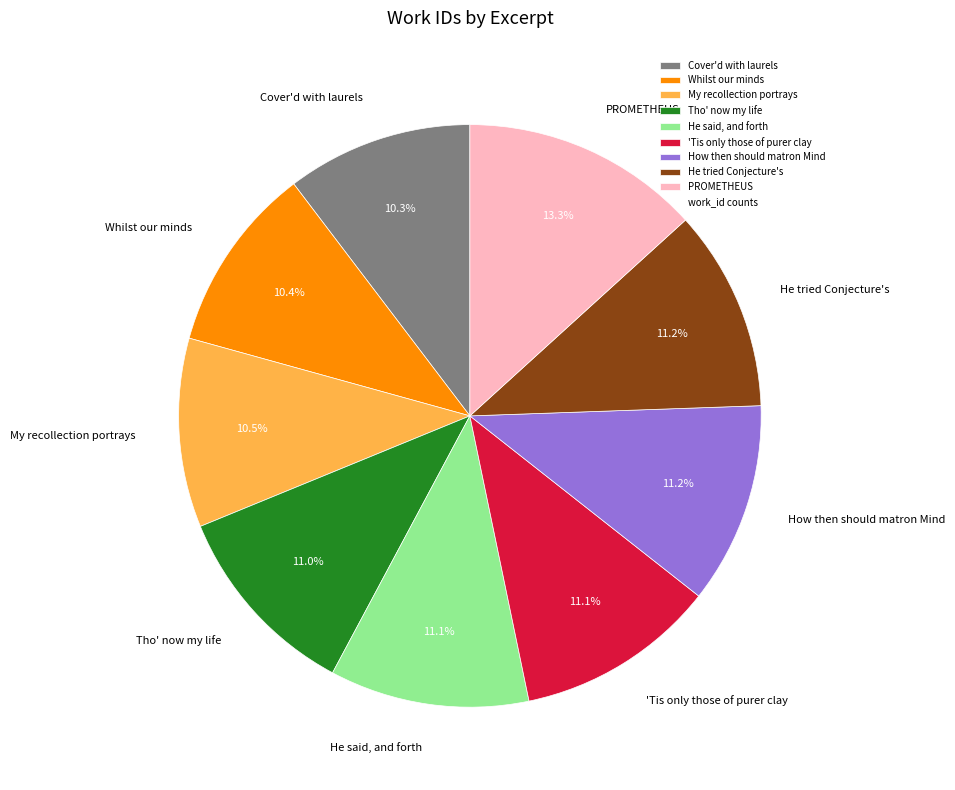

Approximately how many times larger is the value at 'Tis only those of purer clay compared to Whilst our minds?

1.1